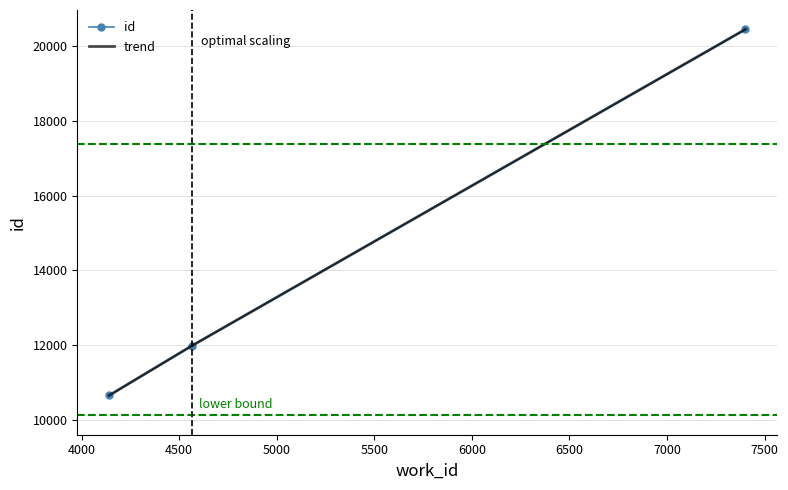

At how many categories does at least one series exceed 14554?

1